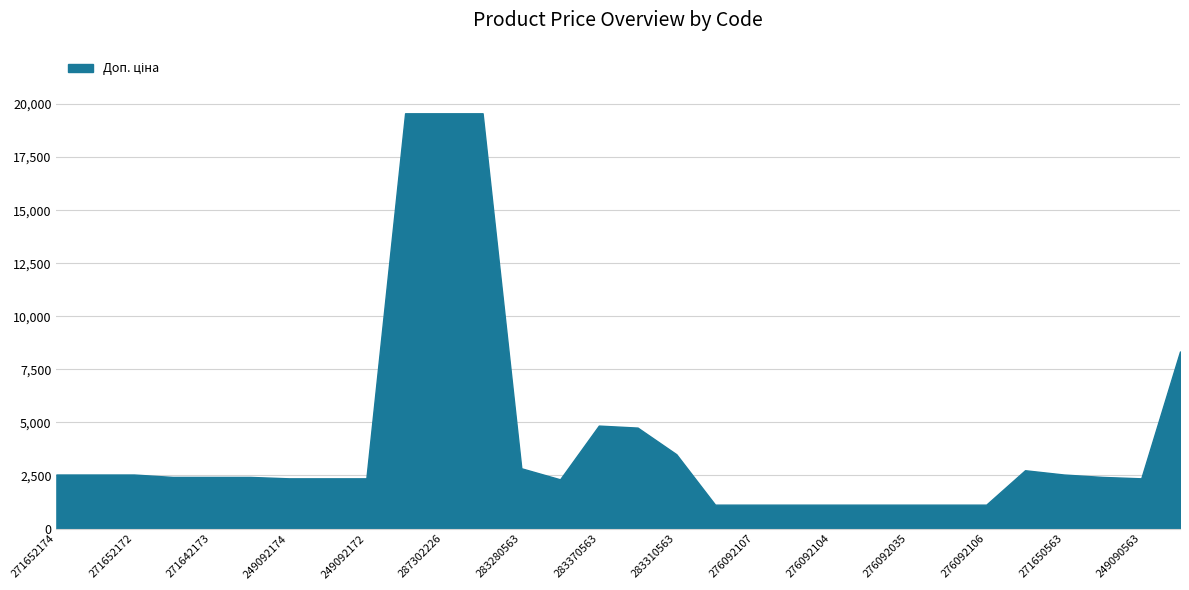

What is the greatest value displayed?

19564.9